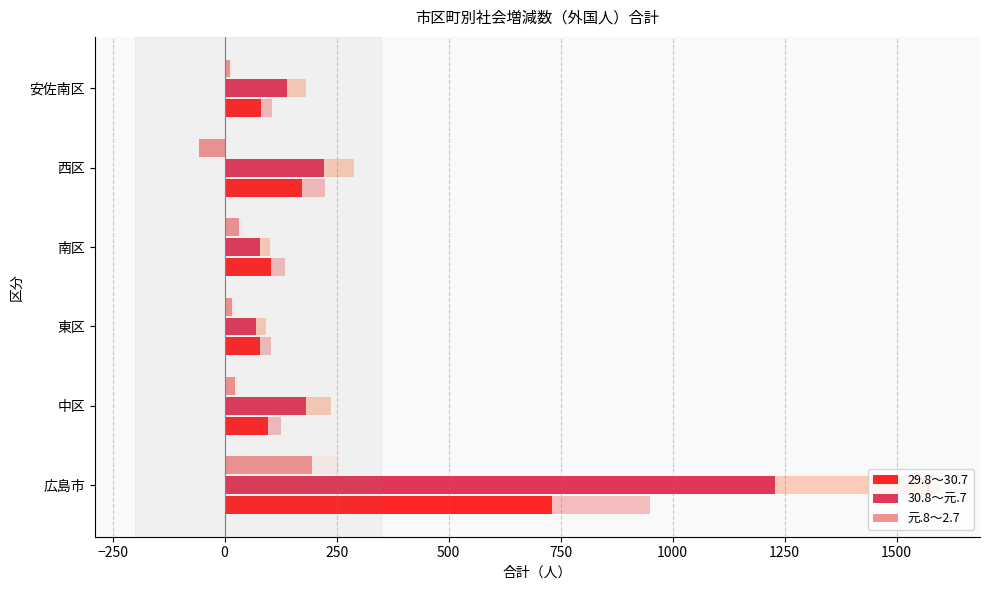

Which series has the largest total across all categories?

30.8～元.7